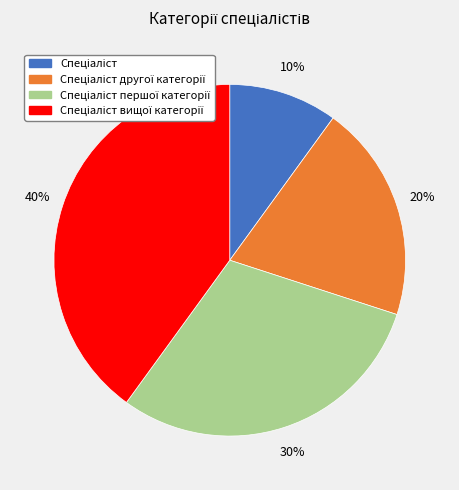

Is there a majority slice in this chart?

No